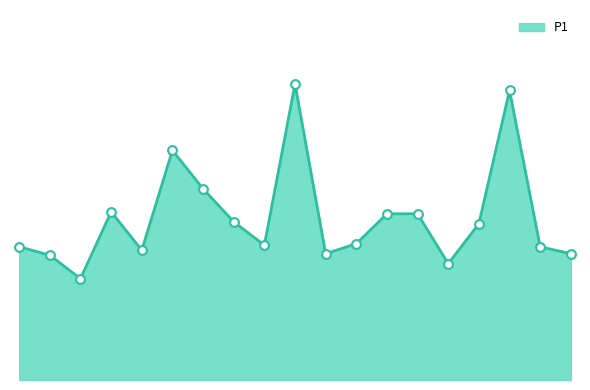

Is this an area chart (filled region under the line)?

Yes